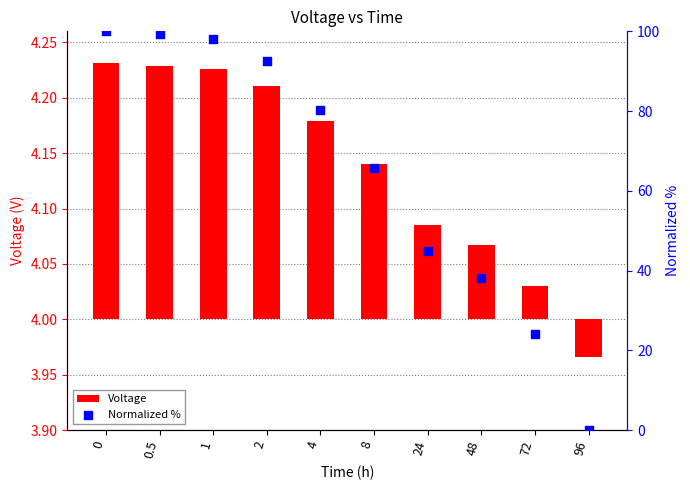

Which series has the widest spread of Y values?

Normalized %